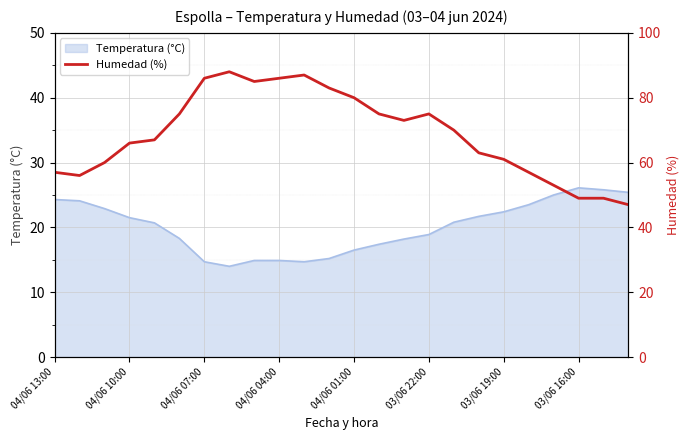

What is the highest value of the Temperatura (°C) series?

26.1